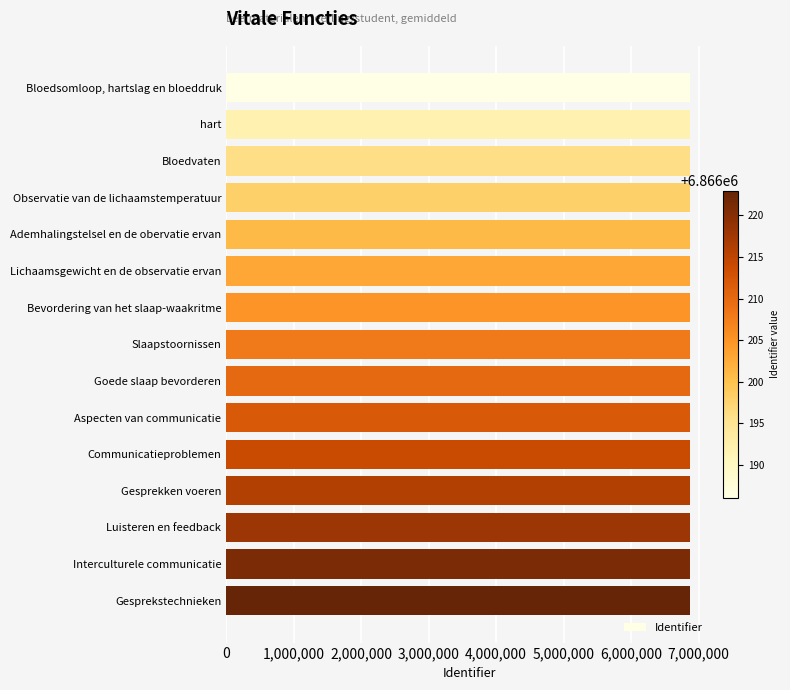

What value does the data have at Bloedsomloop, hartslag en bloeddruk?

6866186